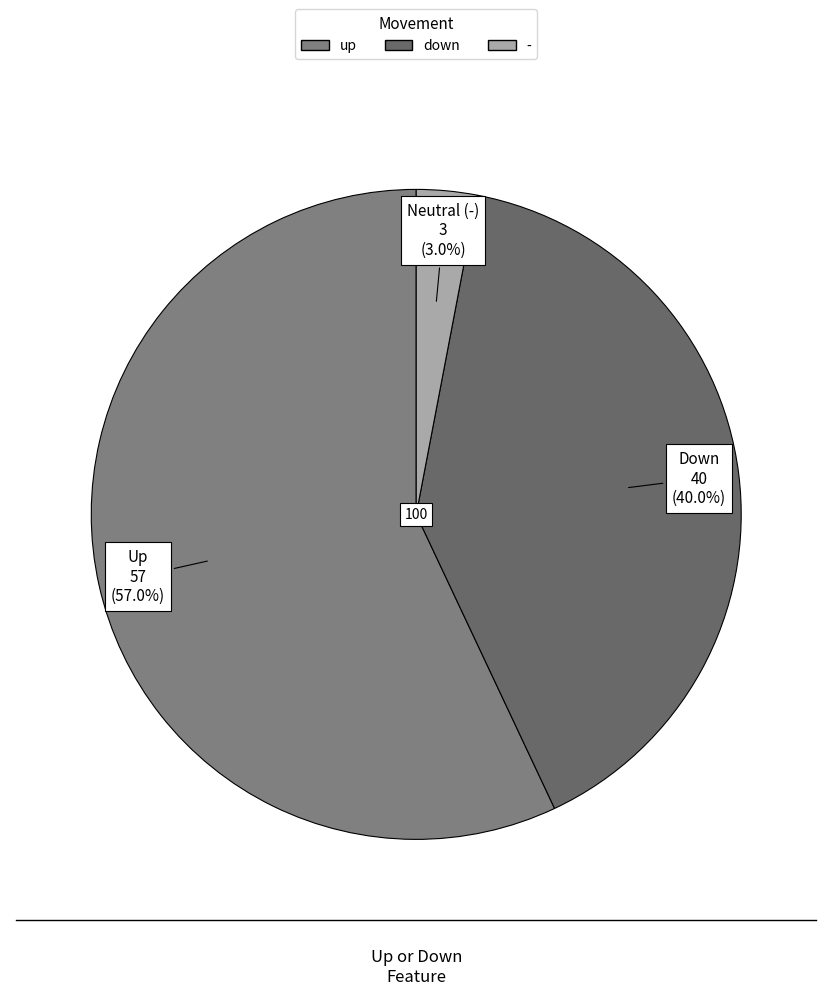

Which slice represents more than half of the pie?

up